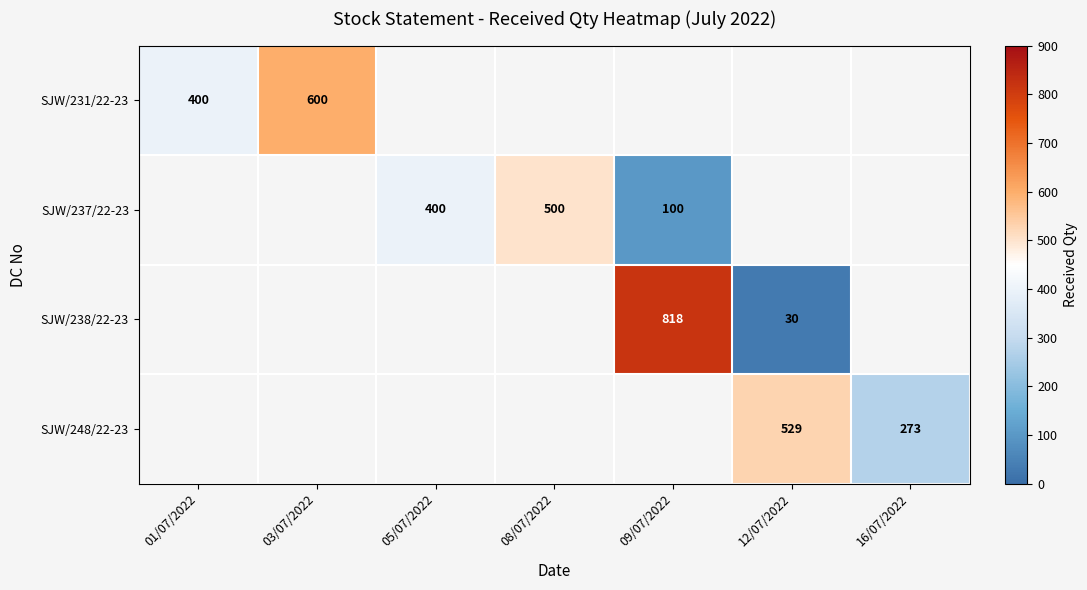

Which has a higher value, 09/07/2022 or 08/07/2022?

08/07/2022